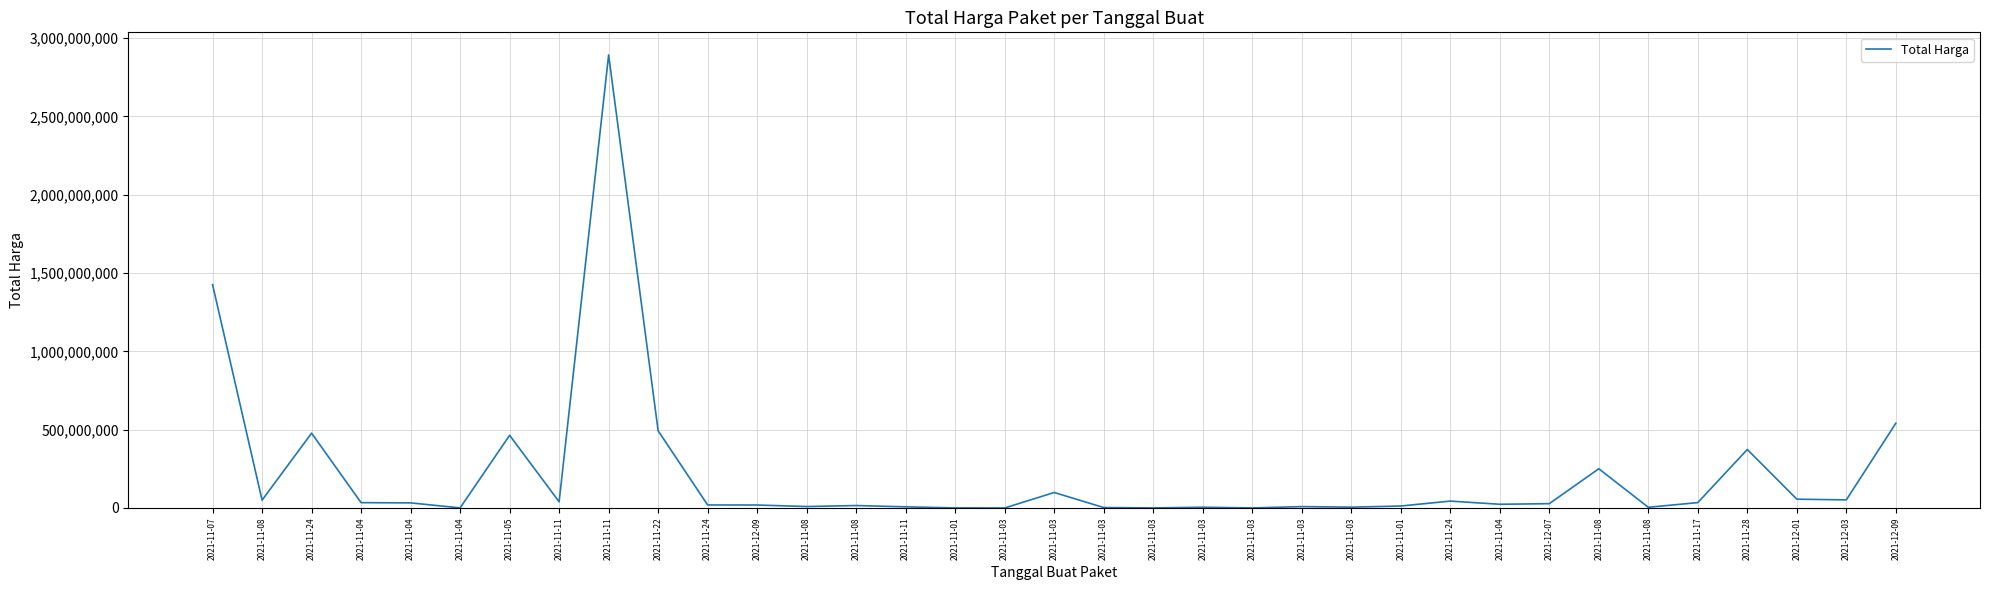

Between 2021-11-03 and 2021-11-03, which is larger?

2021-11-03